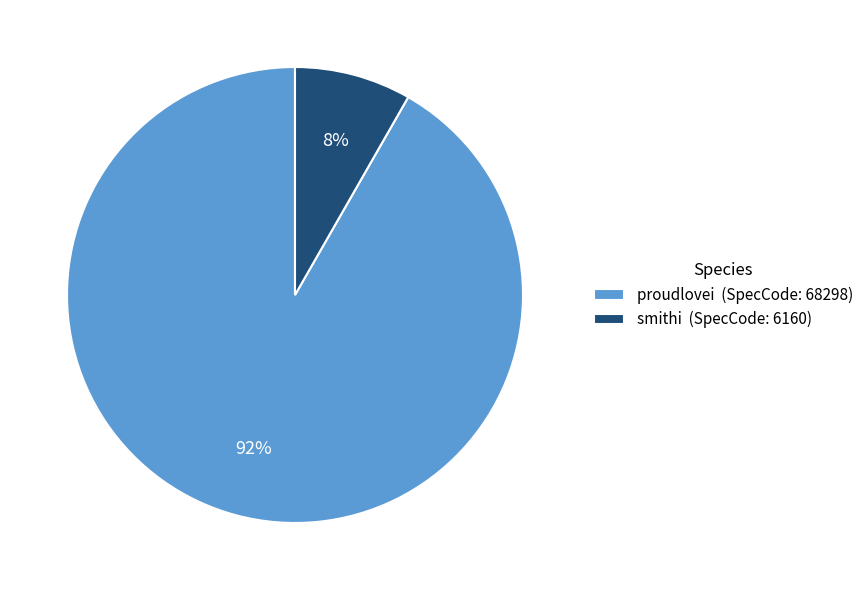

True or false: smithi accounts for 8% of the total.

True